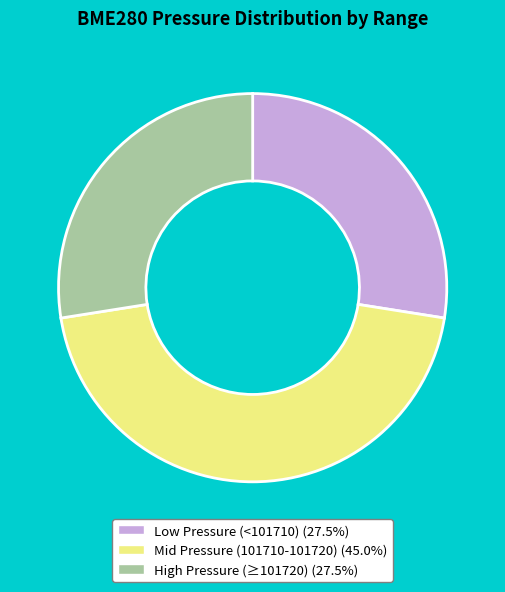

Is there any slice that represents more than half of the pie?

No